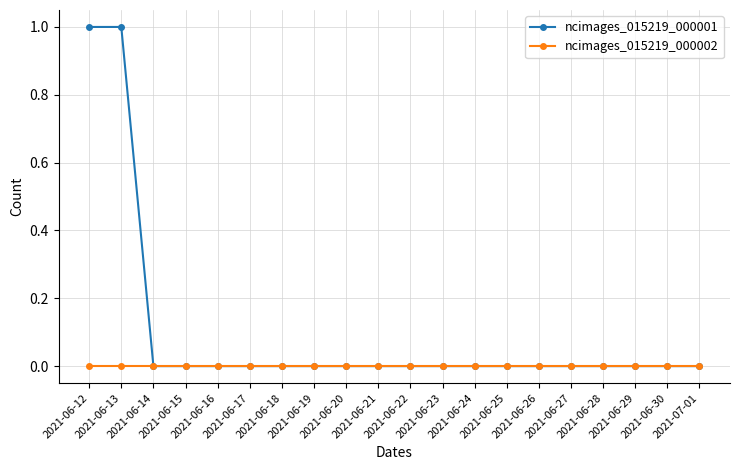

Rank the series by their maximum value, from highest to lowest.

ncimages_015219_000001, ncimages_015219_000002